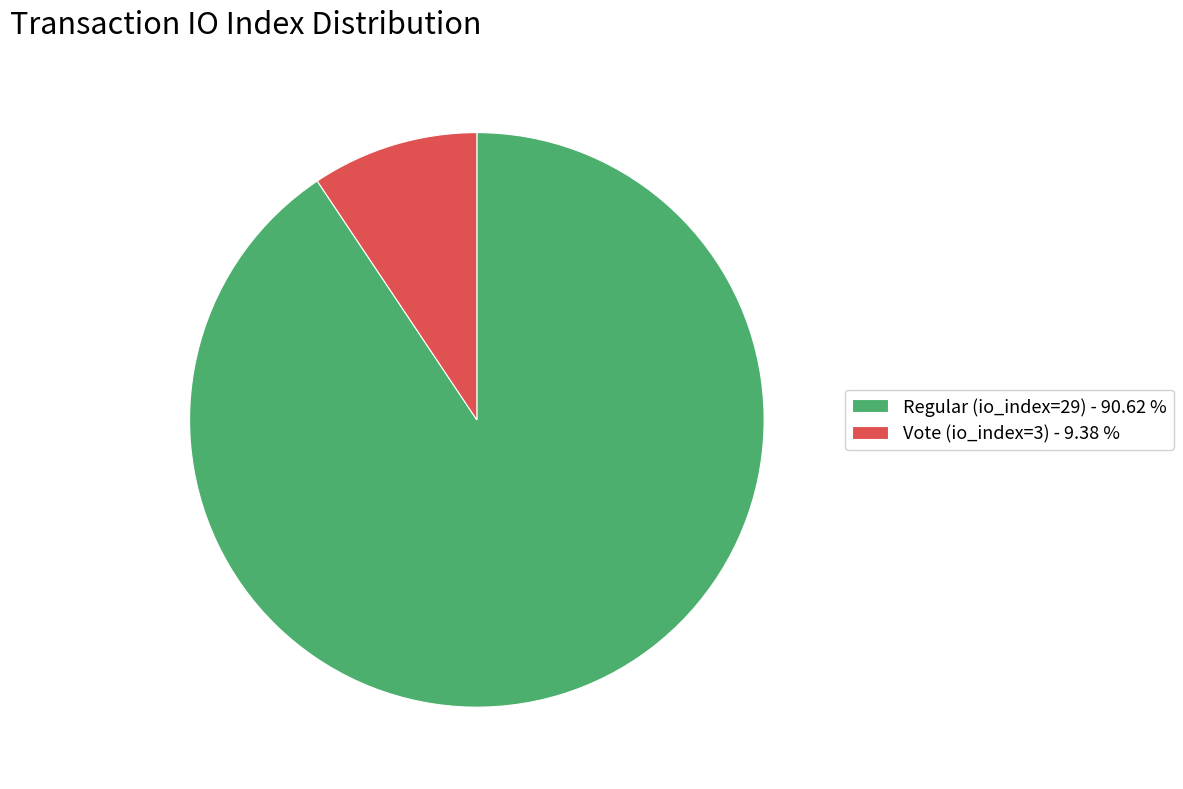

Count the number of slices in the pie.

2